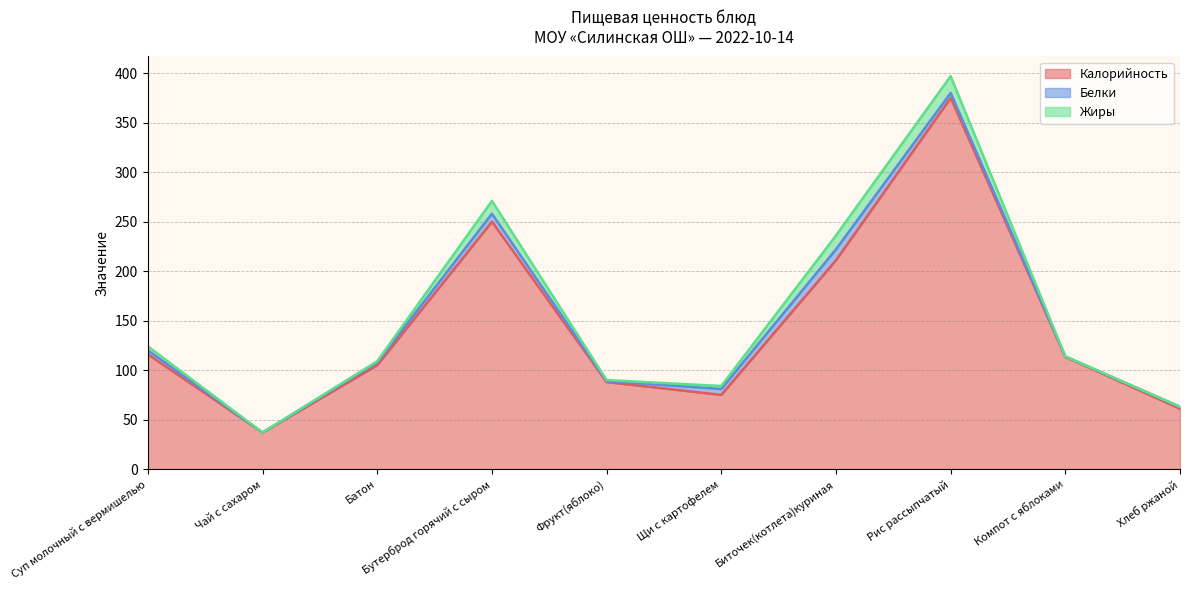

Where is Калорийность nearest to the value 206?

Биточек(котлета)куриная